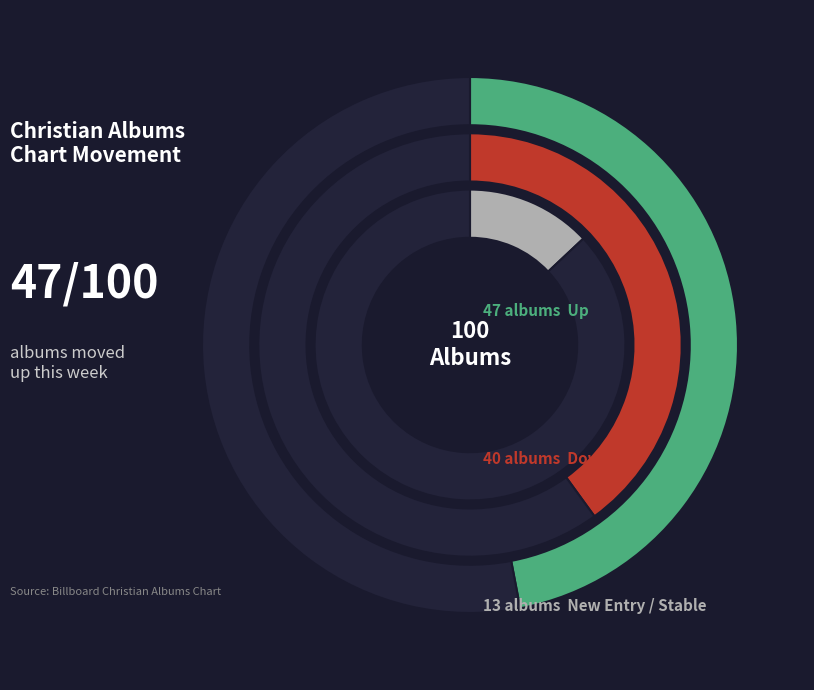

Does - account for over 50% of the chart?

No